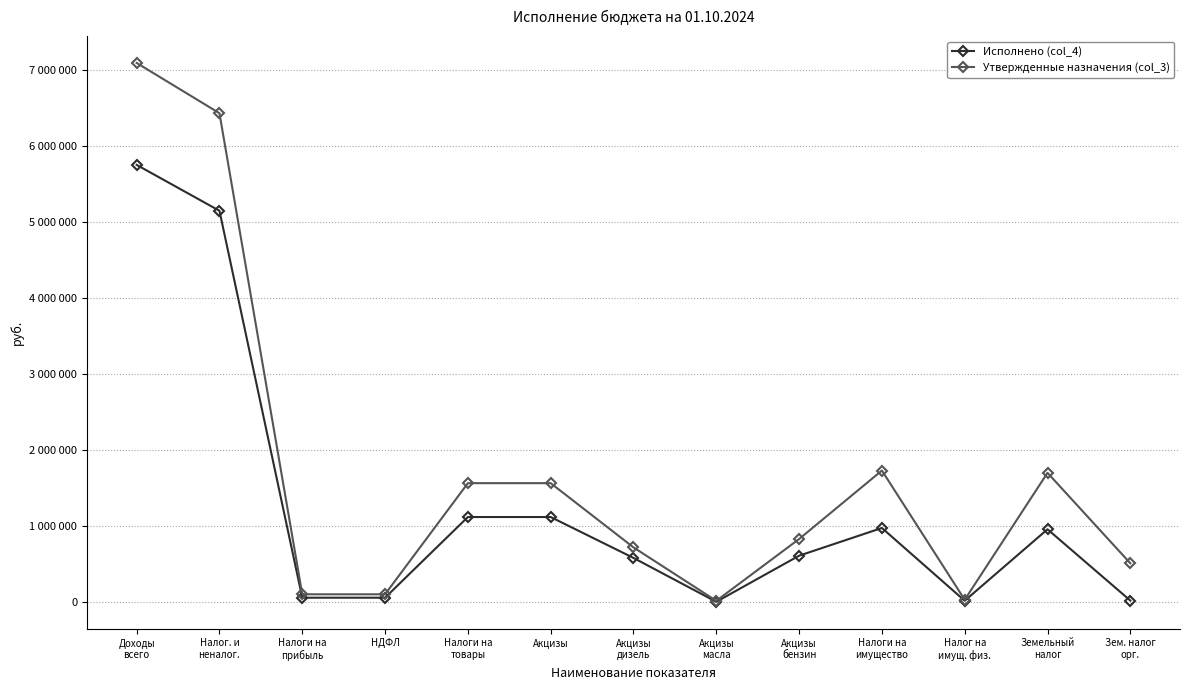

What is the highest value of the Исполнено (col_4) series?

5751219.4